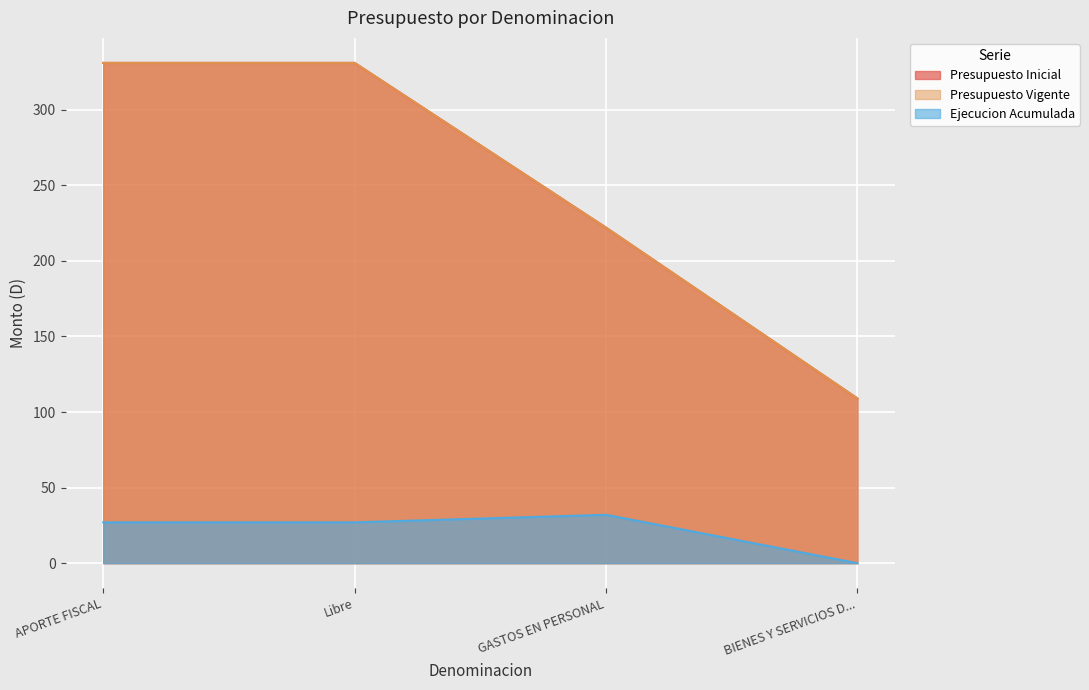

How many Ejecucion Acumulada values are between 27 and 32?

3